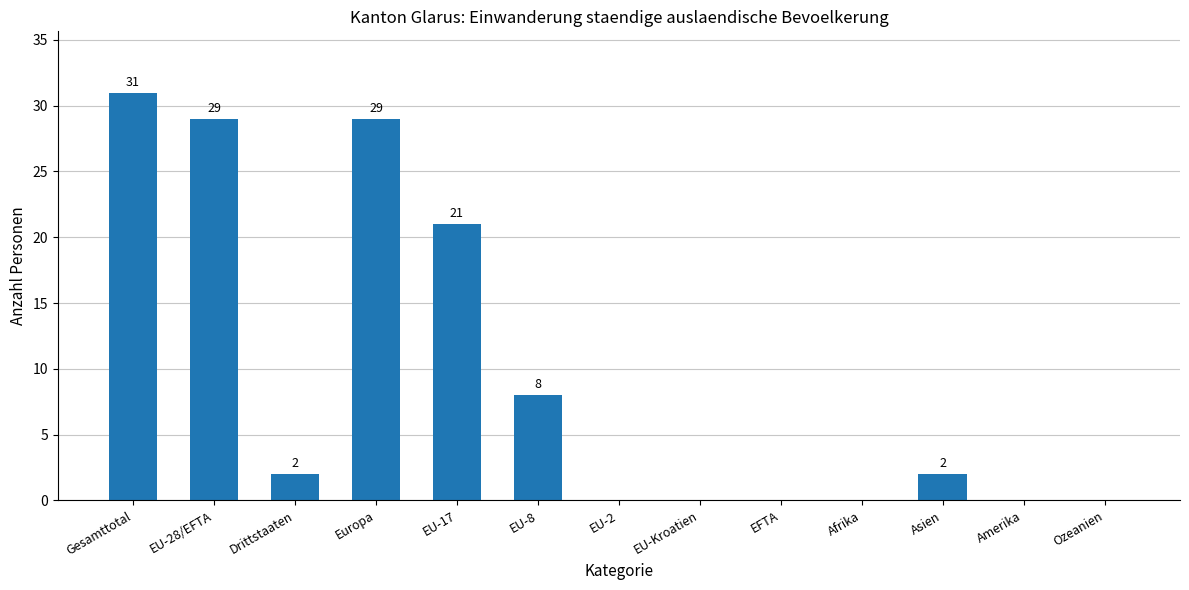

Approximately how many times larger is the value at EU-28/EFTA compared to Drittstaaten?

14.5